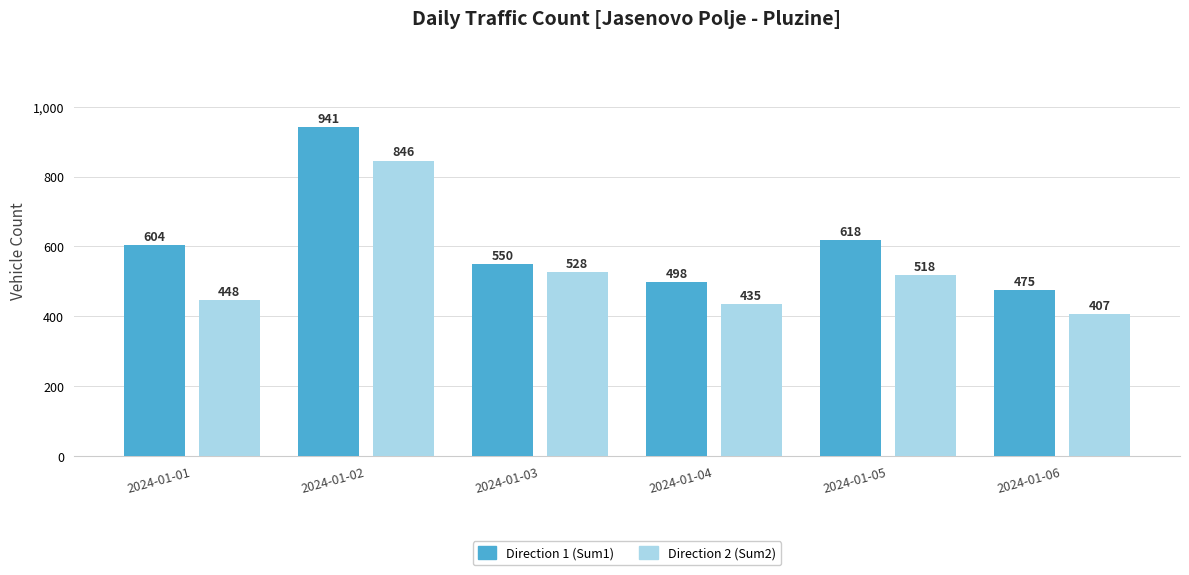

Rank the series by their average value, from highest to lowest.

Direction 1 (Sum1), Direction 2 (Sum2)